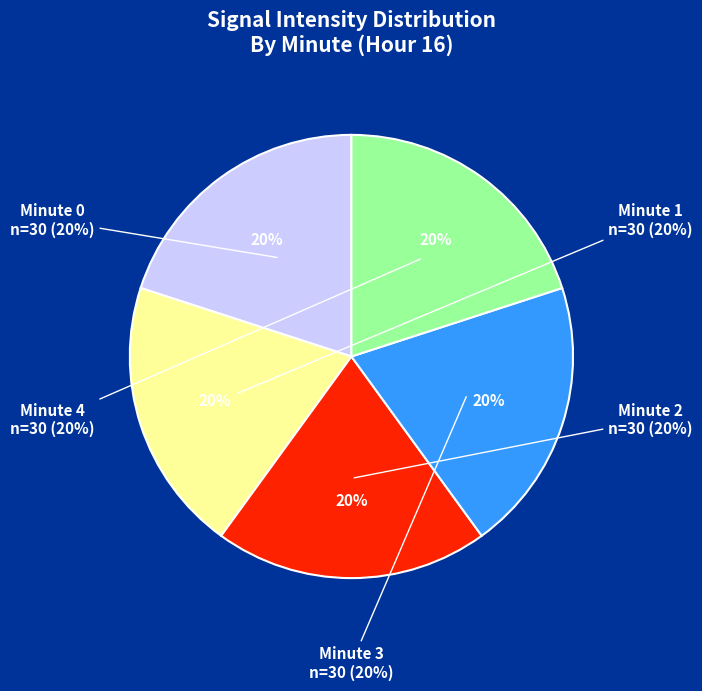

To the nearest percent, what portion does minute 3 represent?

20%